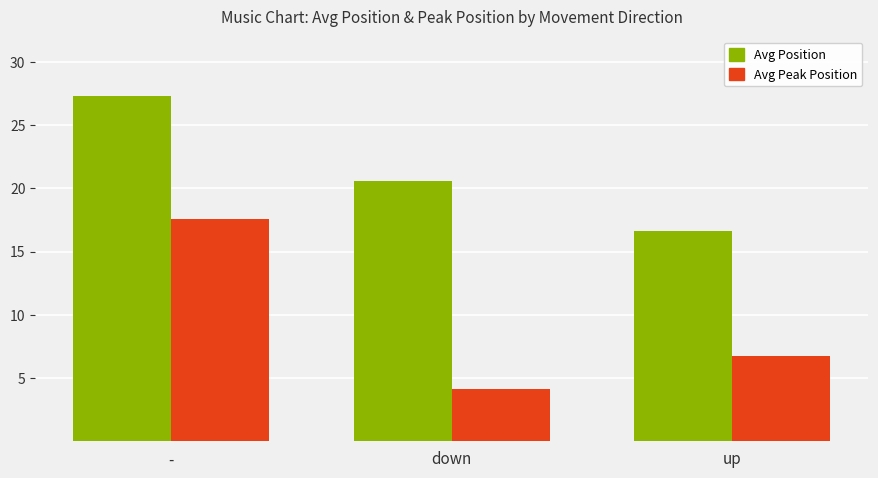

Rank the series by their maximum value, from lowest to highest.

Avg Peak Position, Avg Position